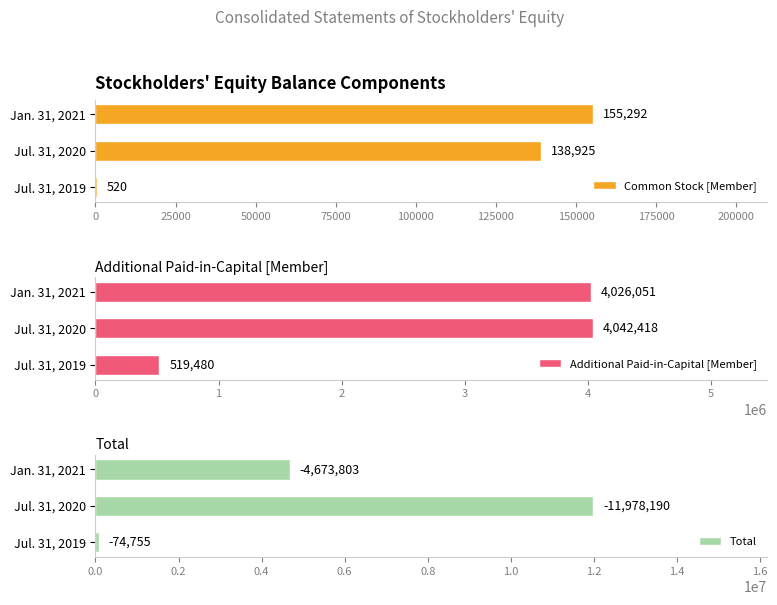

What is the highest value of the Total series?

11978190